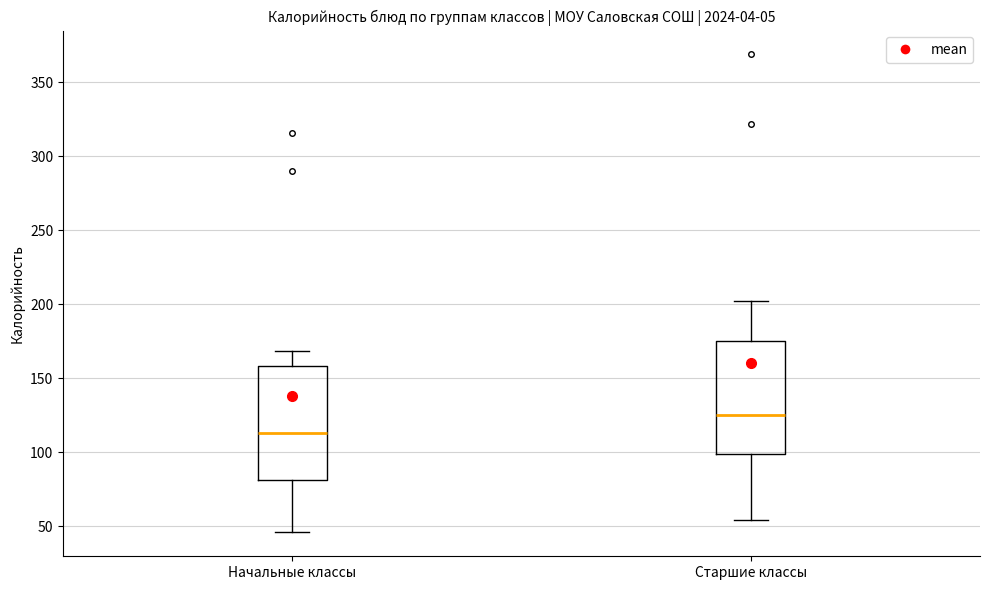

Which box has the highest median line?

Старшие классы